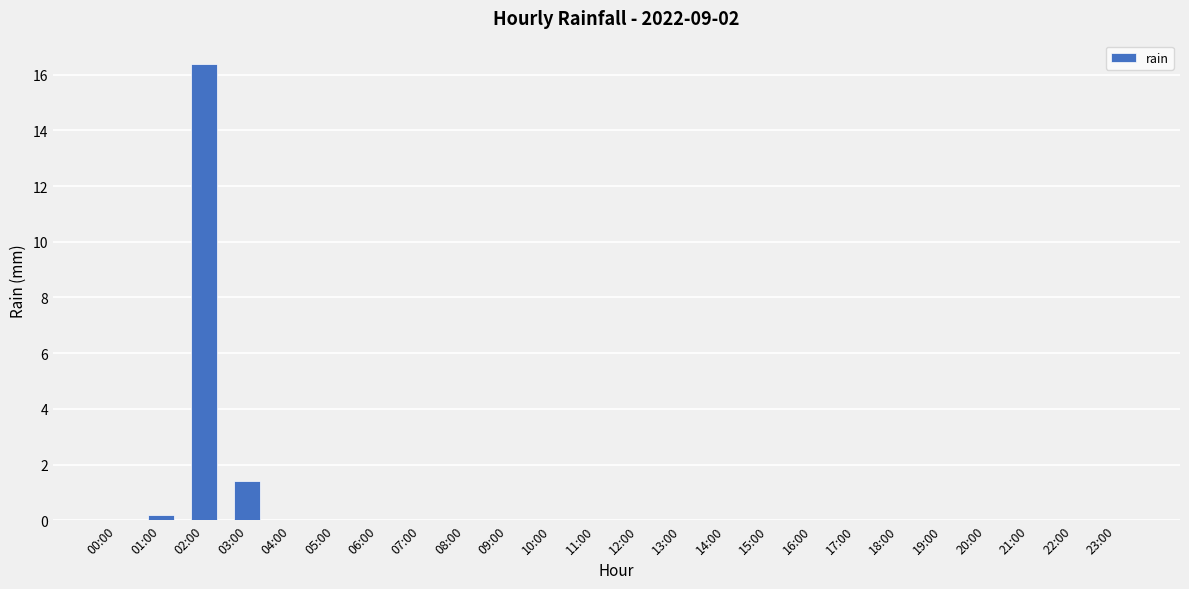

Are the bars grouped side by side (vs. stacked)?

No